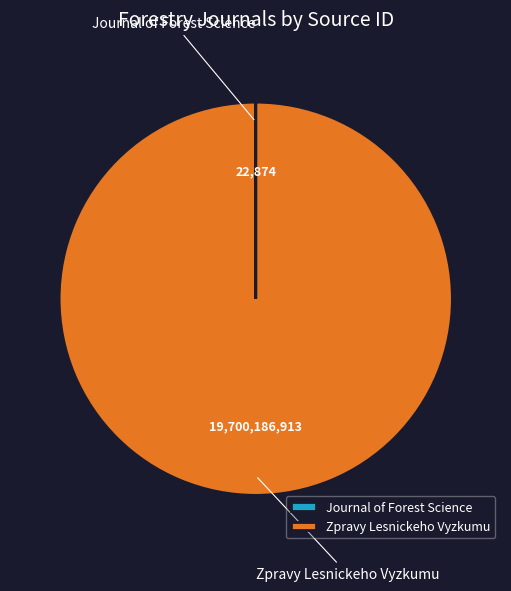

Which slice represents more than half of the pie?

Zpravy Lesnickeho Vyzkumu